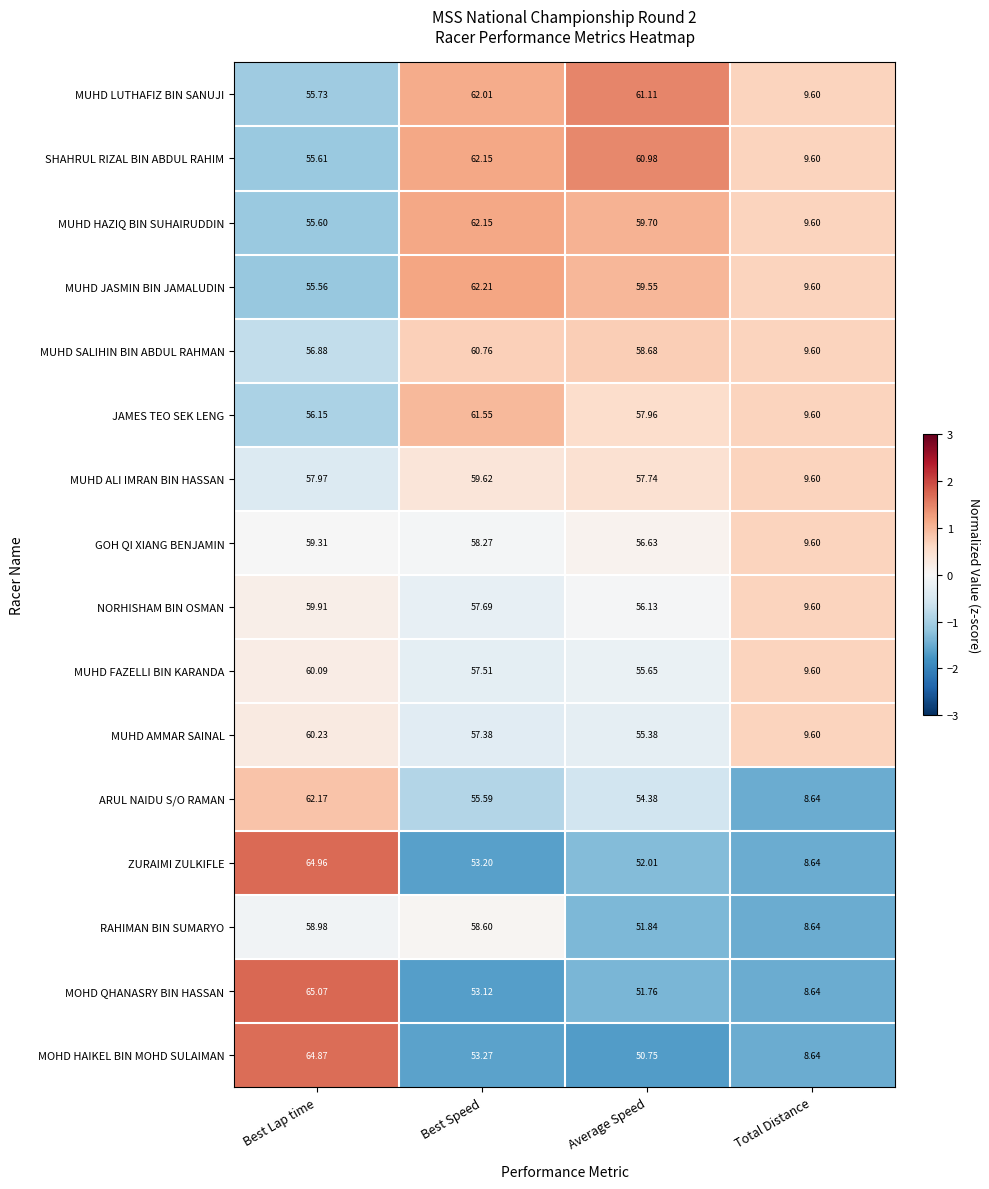

What is the maximum value shown in the chart?

65.1